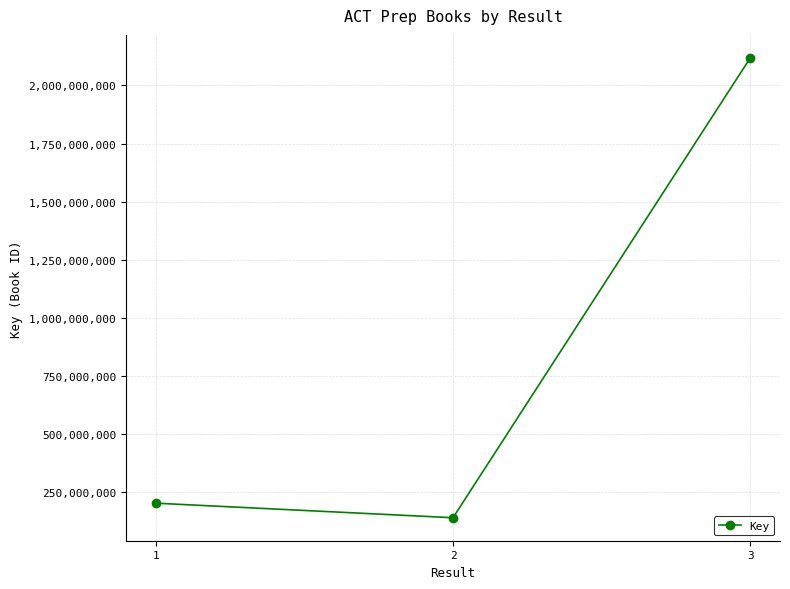

Reading left to right, extract all data points from this chart.

1=201964702	2=139350581	3=2118891660